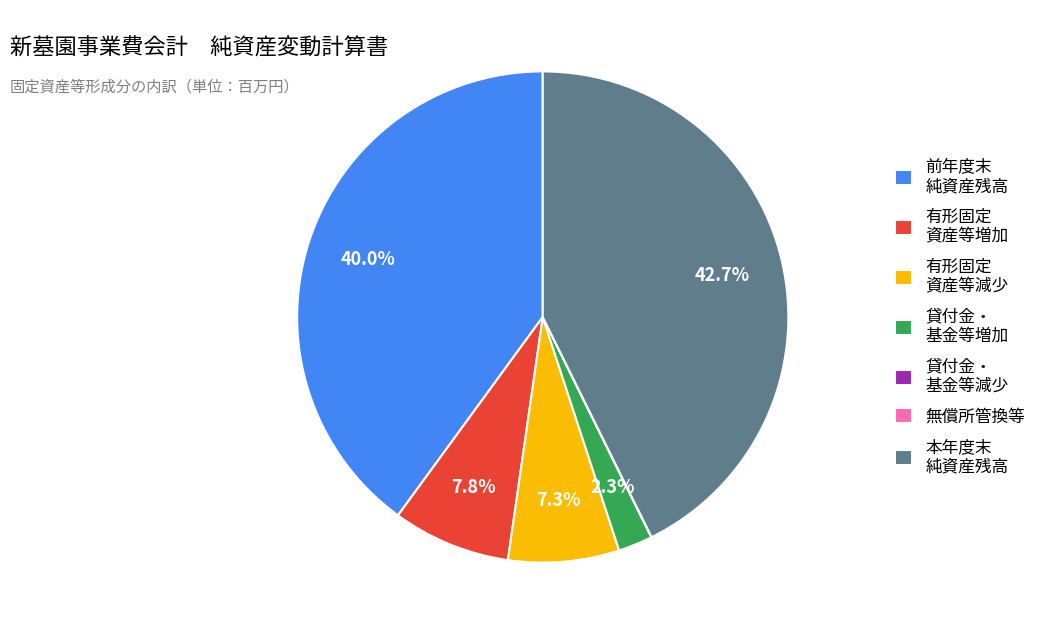

Which slice is the largest?

本年度末 純資産残高